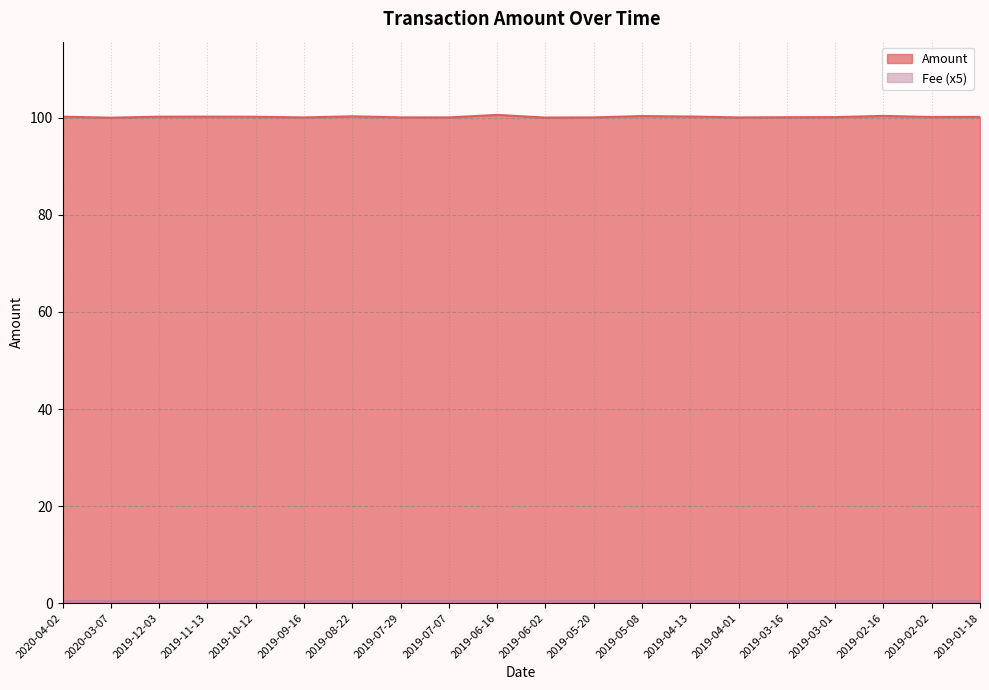

What is the approximate value at 2019-08-22?

100.3